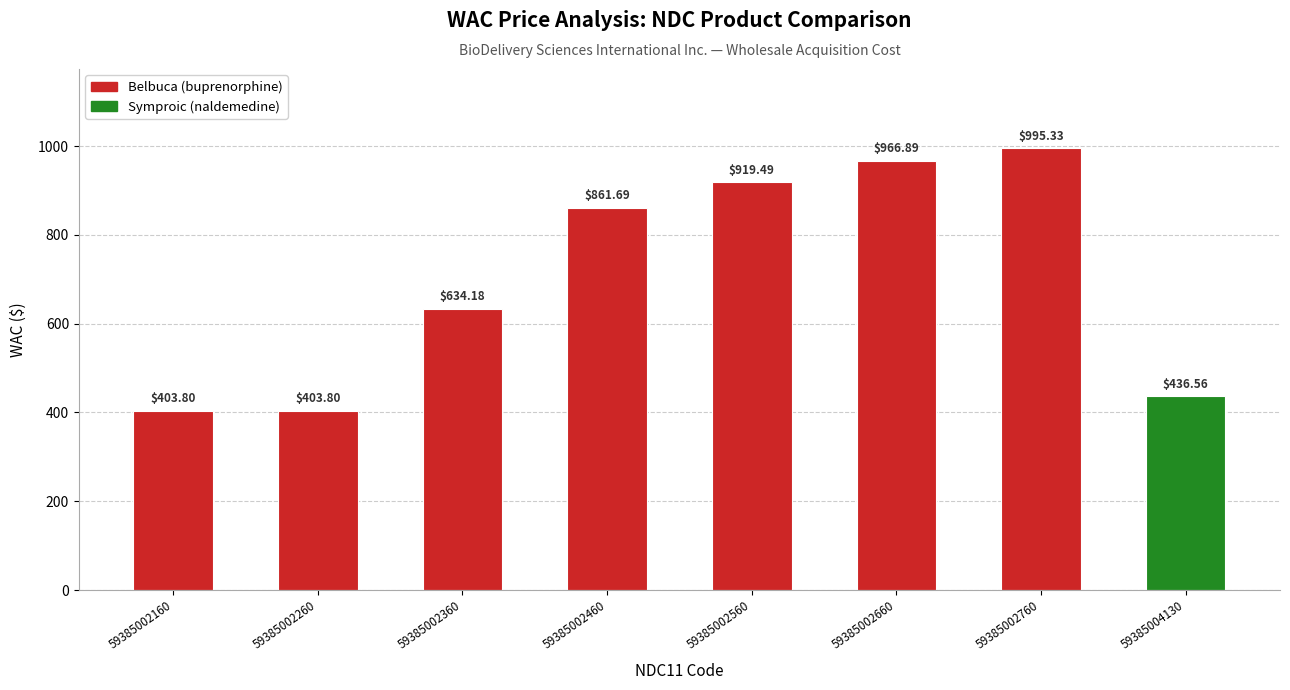

What is the minimum value shown in the chart?

403.8